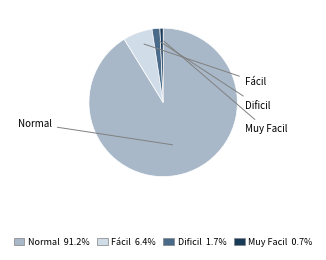

Between Dificil and Fácil, which is larger?

Fácil